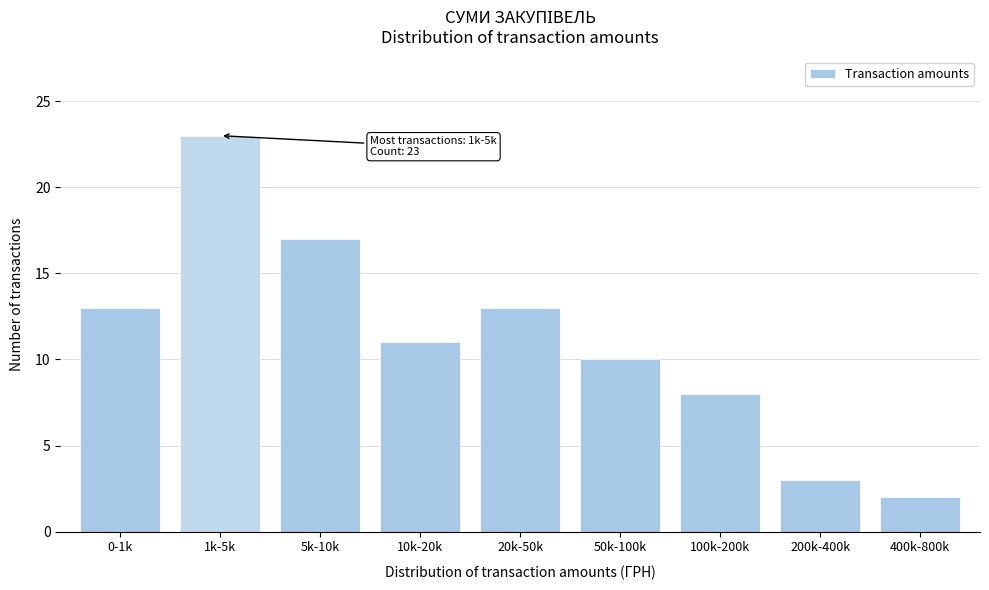

Reading left to right, extract all data points from this chart.

0-1k=13	1k-5k=23	5k-10k=17	10k-20k=11	20k-50k=13	50k-100k=10	100k-200k=8	200k-400k=3	400k-800k=2